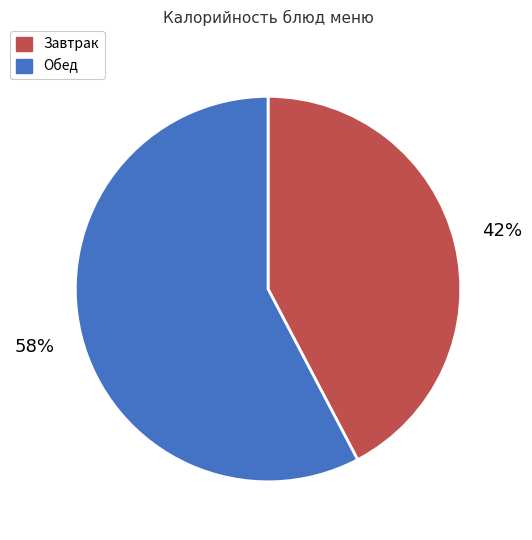

Is there a majority slice in this chart?

Yes